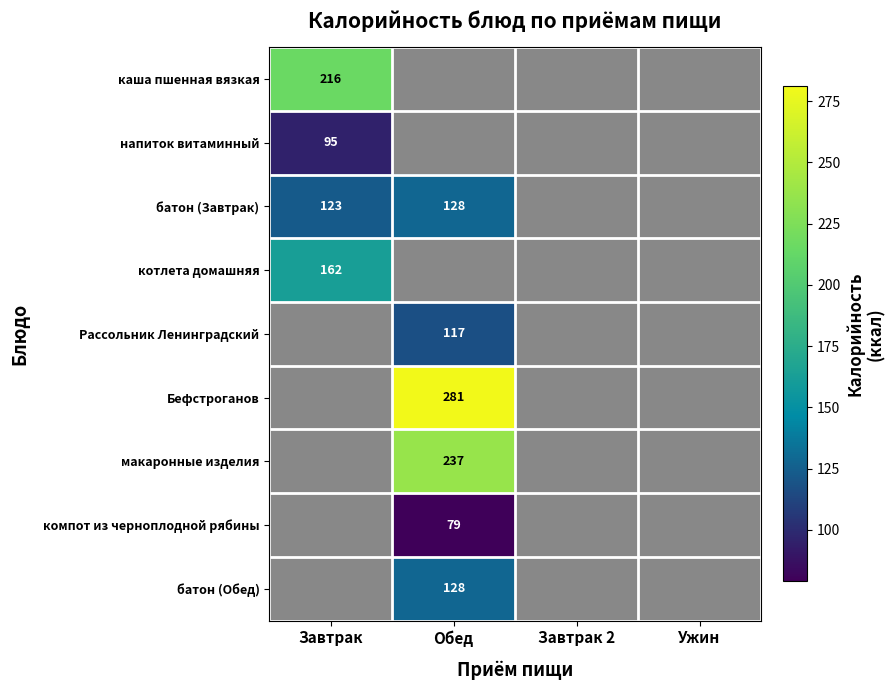

Is it true that каша пшенная вязкая equals 216 at Завтрак?

True